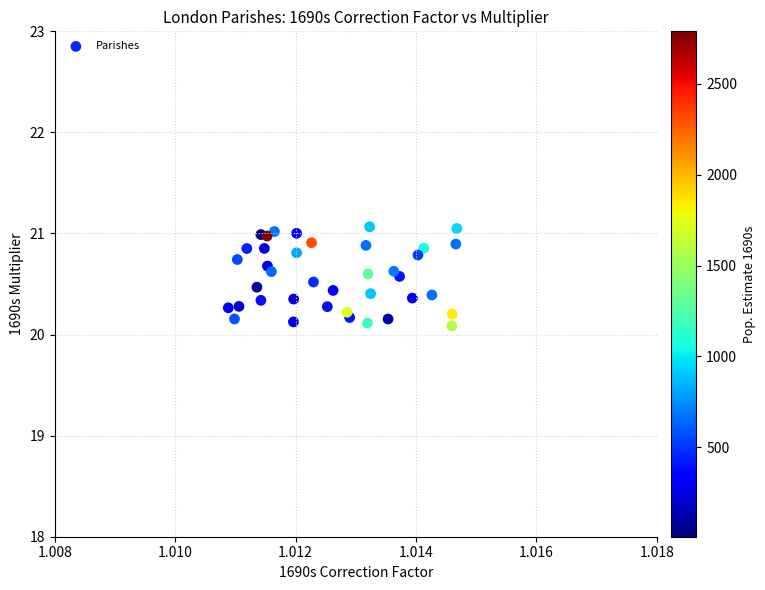

What is the range of Y values (max minus min)?

1.0